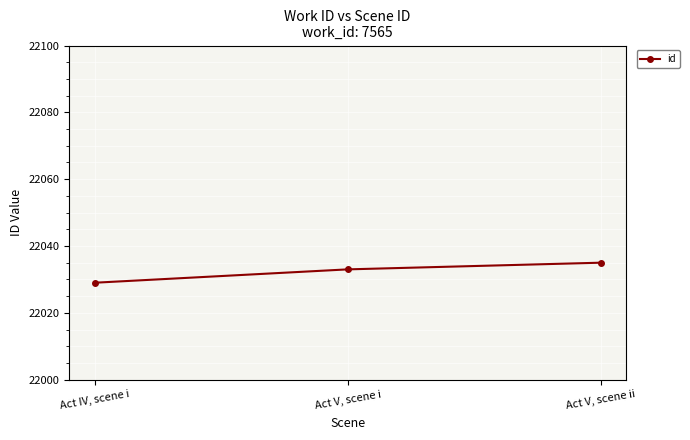

The value at Act V, scene i is 22033. True or false?

True